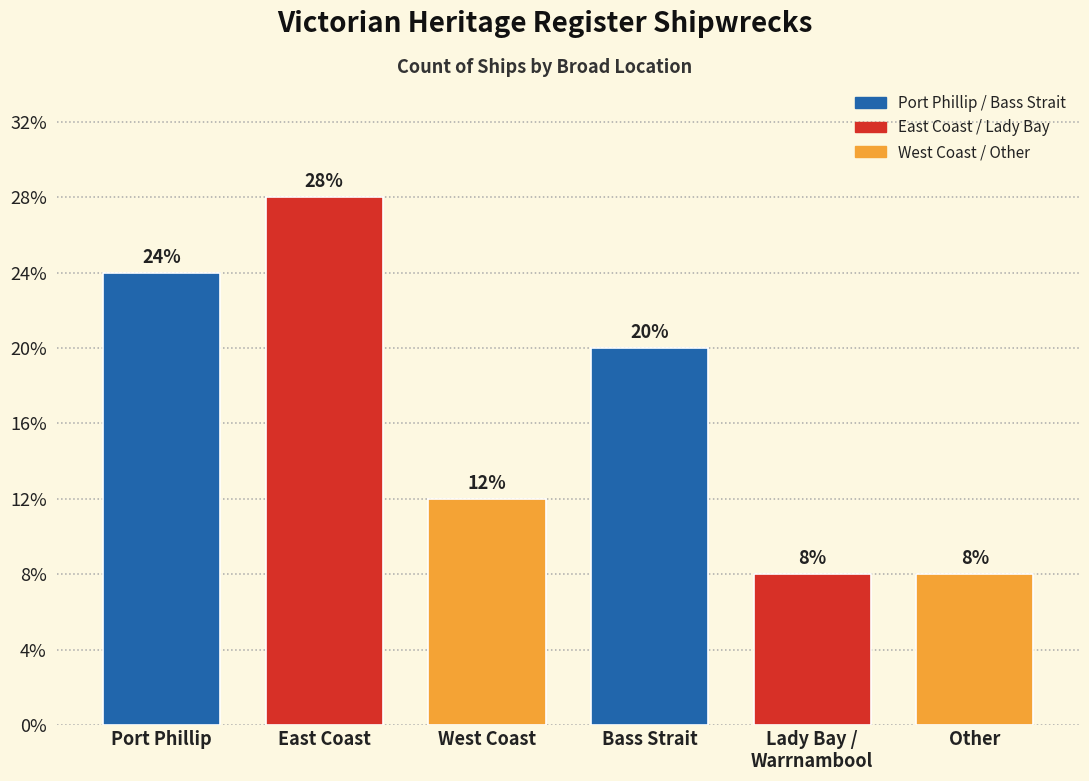

List the labels in order of value, largest first.

East Coast, Port Phillip, Bass Strait, West Coast, Lady Bay /
Warrnambool, Other